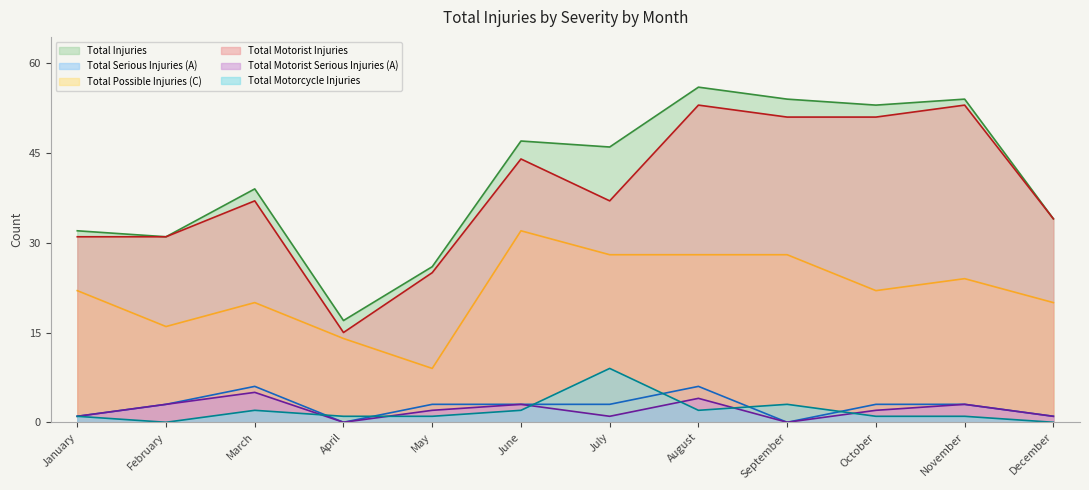

What is the value of the Total Serious Injuries (A) point at the 3rd from the left?

6